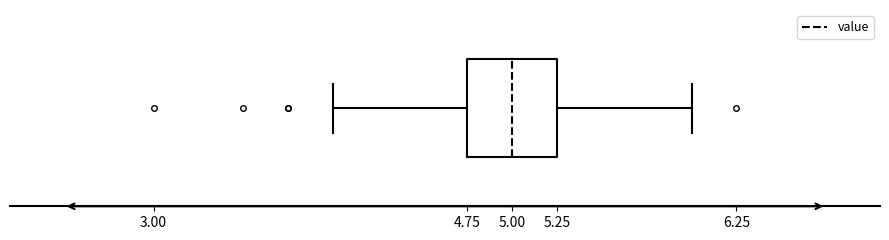

Transcribe this box plot: give where the median line is, the range the box spans, and where the two whiskers end, as read against the x-axis. The values are not printed on the chart, so give them approximately, as read against the axis.

median 5.00, box 4.75 to 5.25, whiskers 4.00 to 6.00